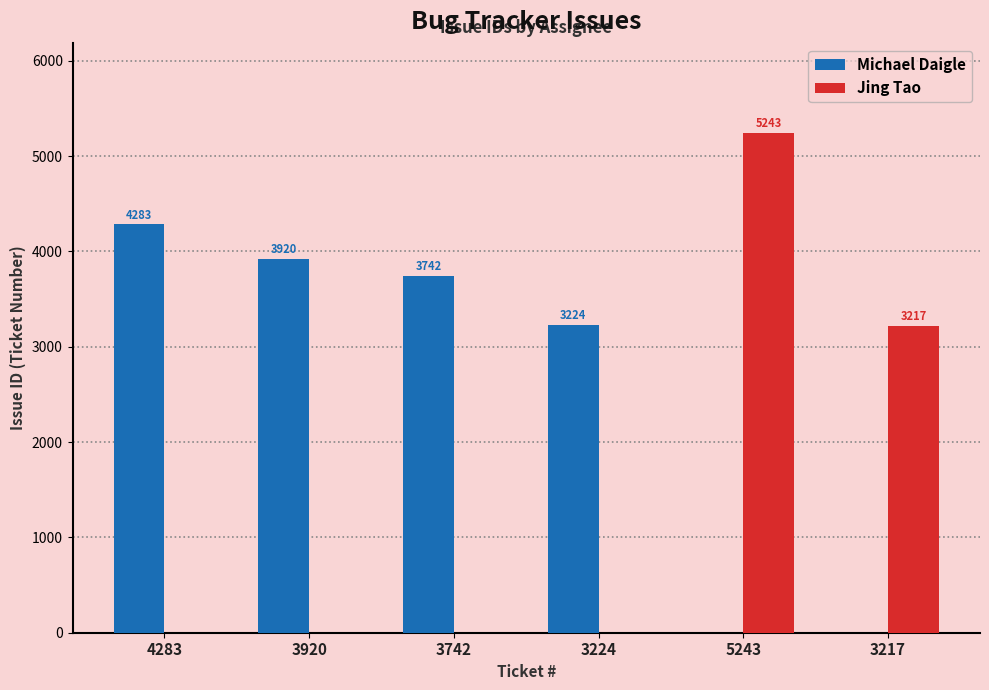

Reading left to right, list all the values displayed in this chart.

Michael Daigle: 4283=4283	3920=3920	3742=3742	3224=3224	5243=0	3217=0
Jing Tao: 4283=0	3920=0	3742=0	3224=0	5243=5243	3217=3217